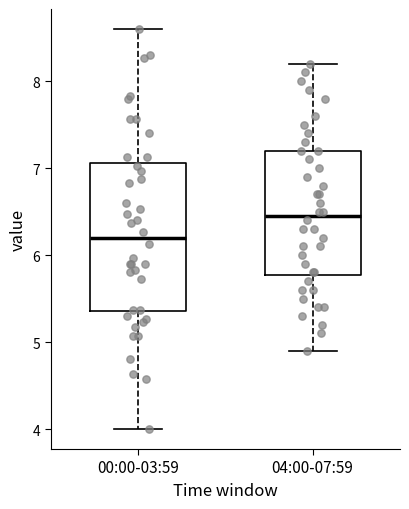

Comparing the boxes themselves (not the whiskers), which one is the tallest?

00:00-03:59